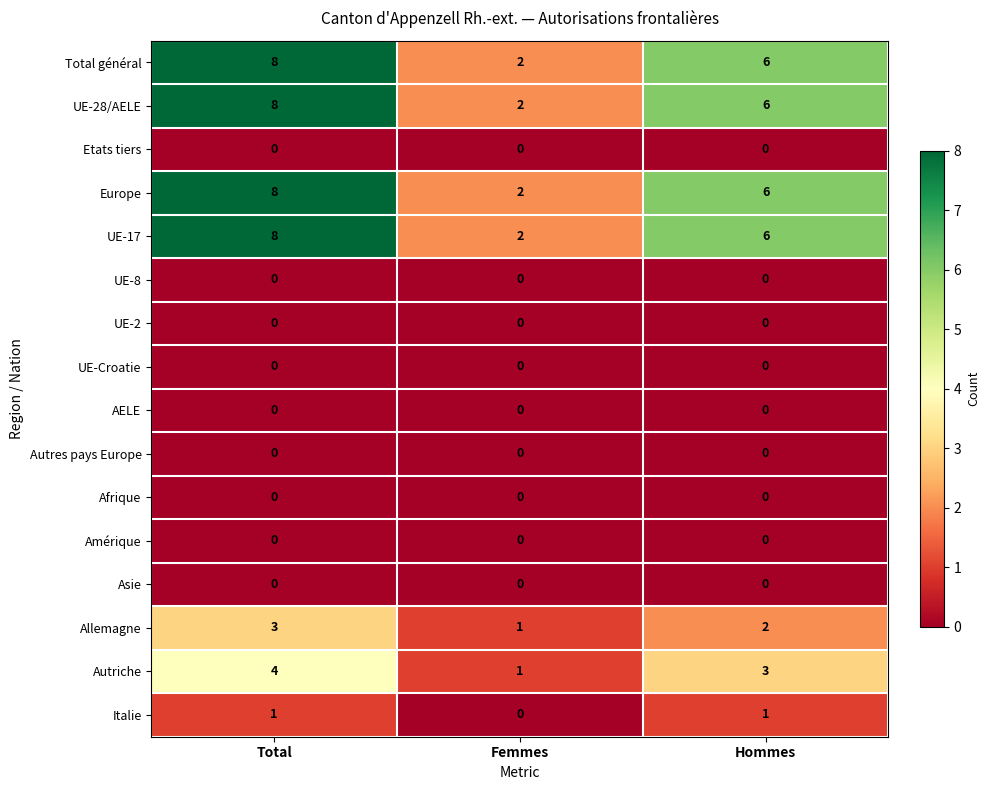

What is the greatest value displayed?

8